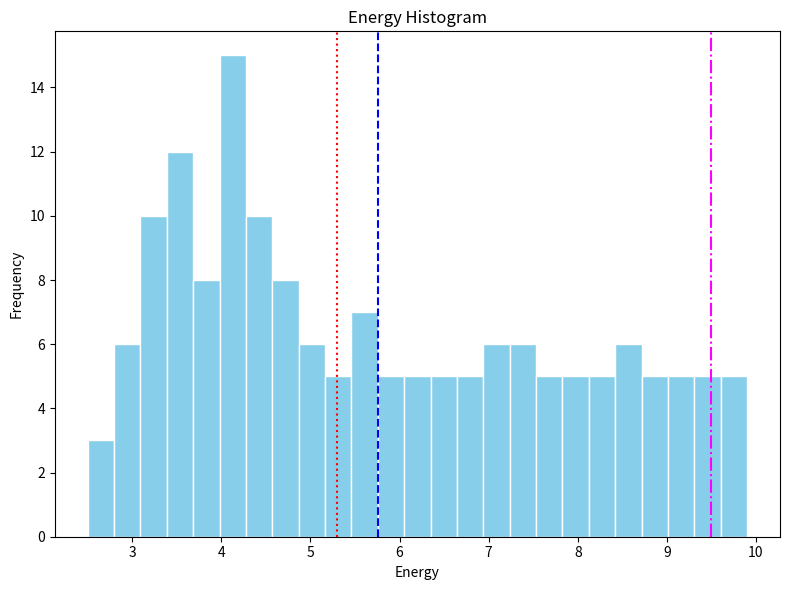

Around what value on the x-axis is the tallest bar? Give the approximate position of its centre, as read against the axis.

4.1